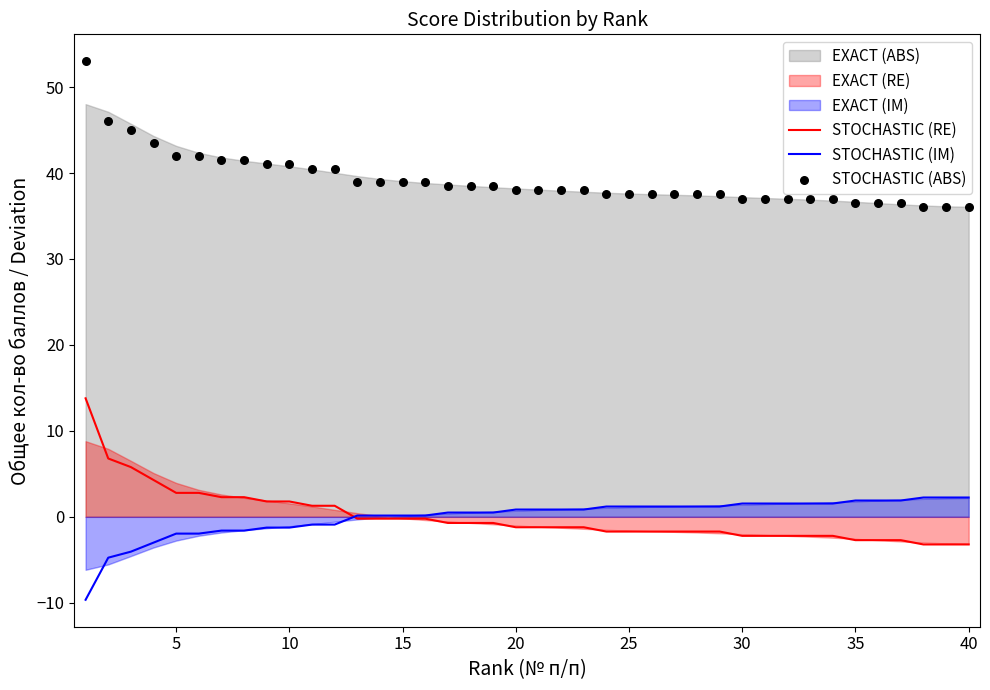

True or false: STOCHASTIC (RE) has a value of -1.7 at 25.

True